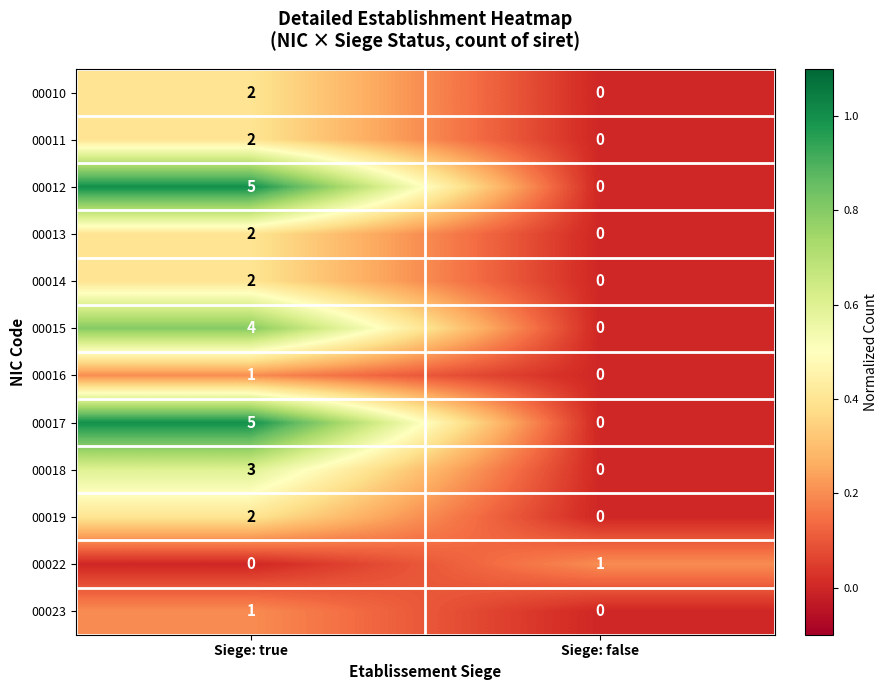

The 00016 series shows 1 at Siege: true. True or false?

True